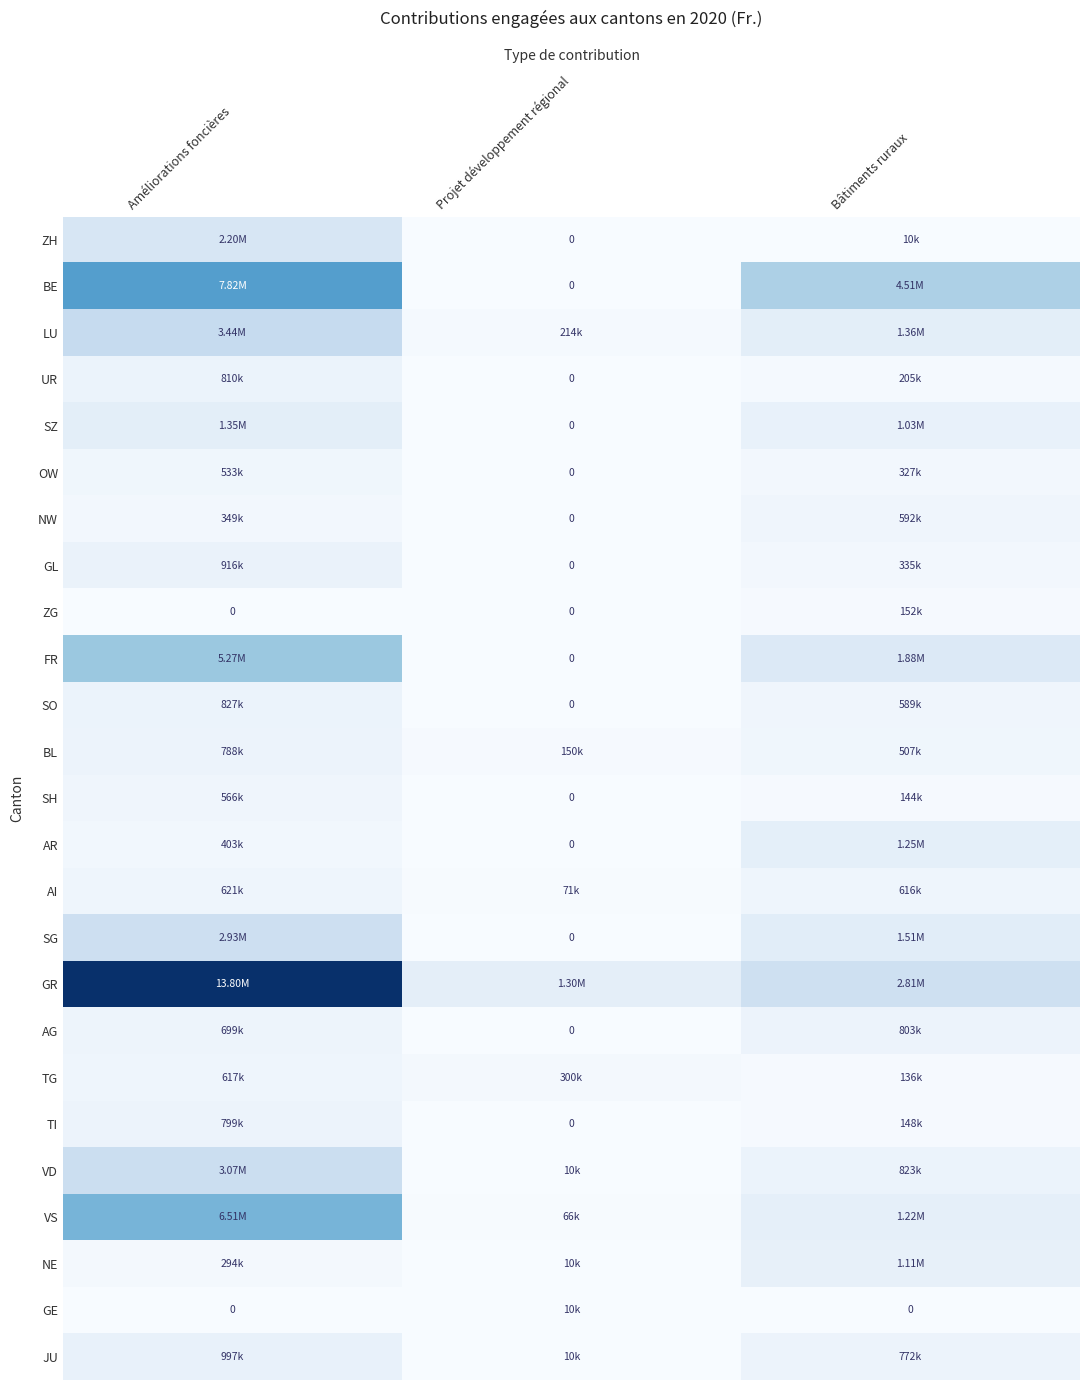

How many values in the OW series are below 326809?

1